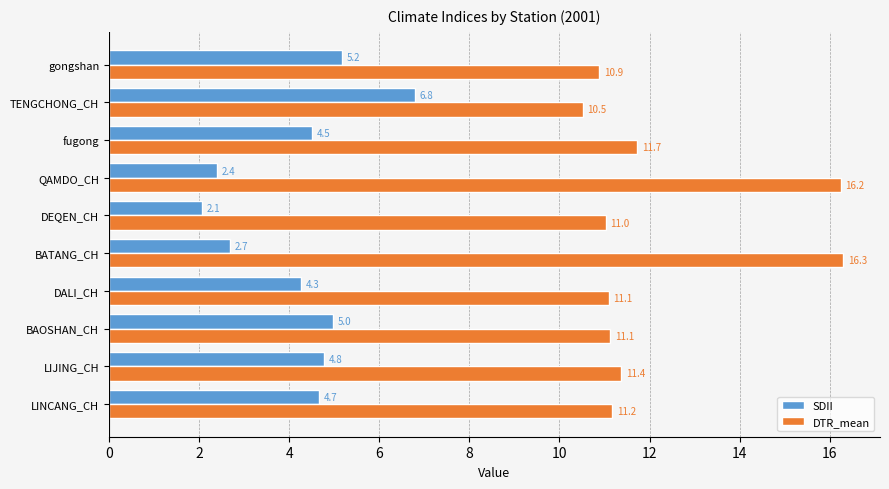

What is the average value of the SDII series?

4.2